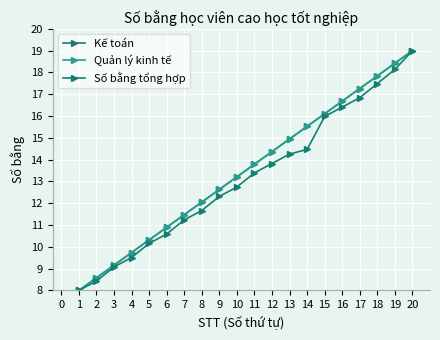

List the labels in order of Số bằng tổng hợp value, largest first.

20, 19, 18, 17, 16, 15, 14, 13, 12, 11, 10, 9, 8, 7, 6, 5, 4, 3, 2, 1